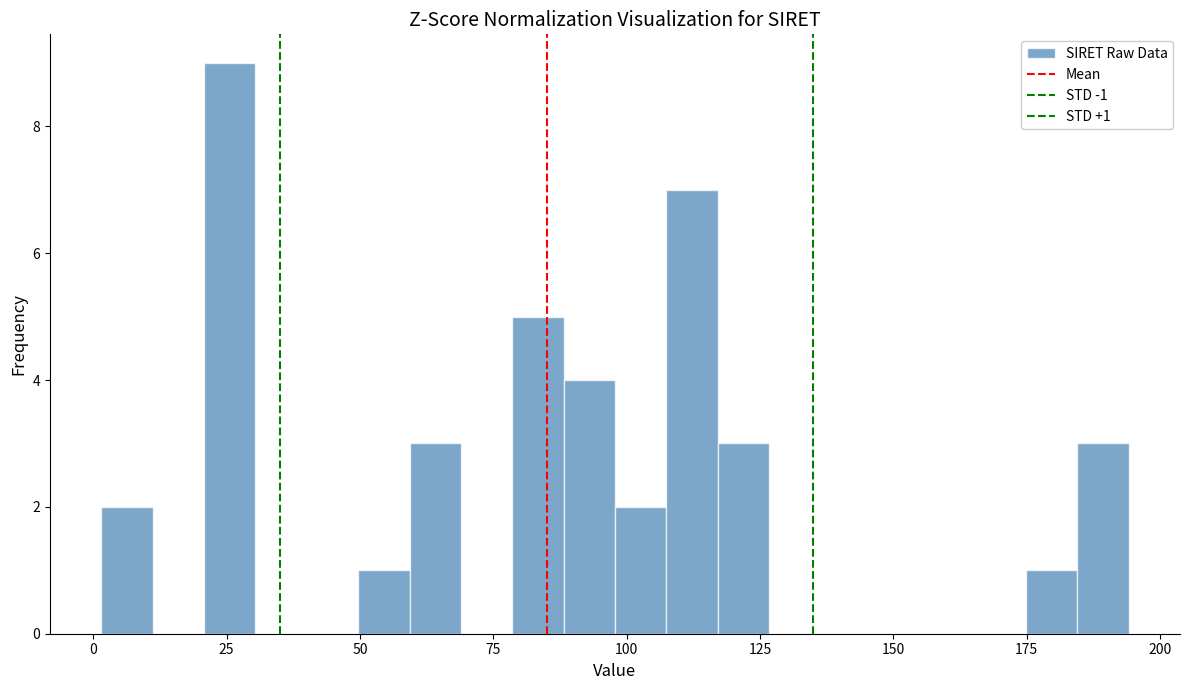

Around what value on the x-axis is the tallest bar? Give the approximate position of its centre, as read against the axis.

25